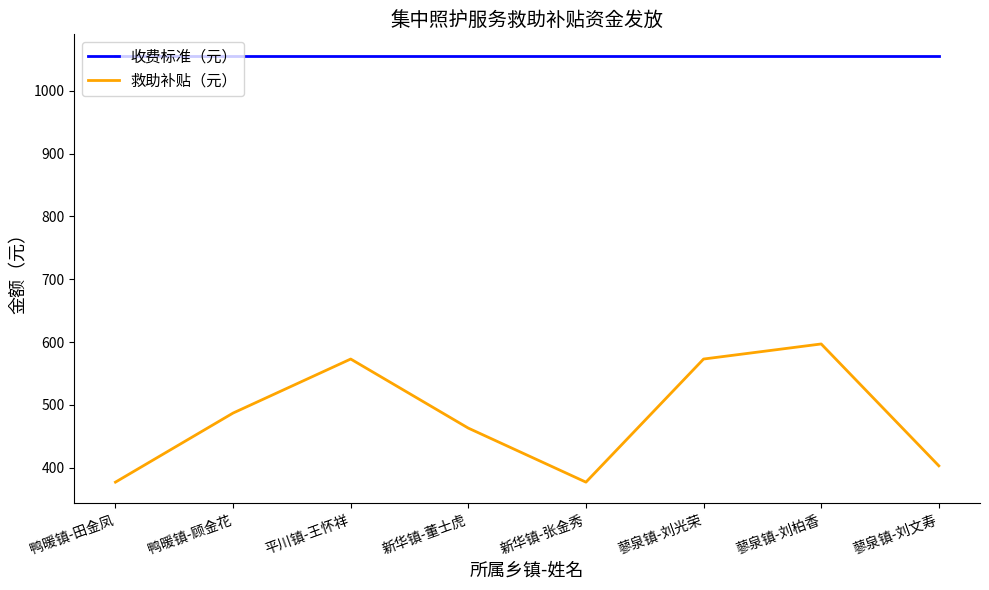

How many lines are shown in the chart?

2